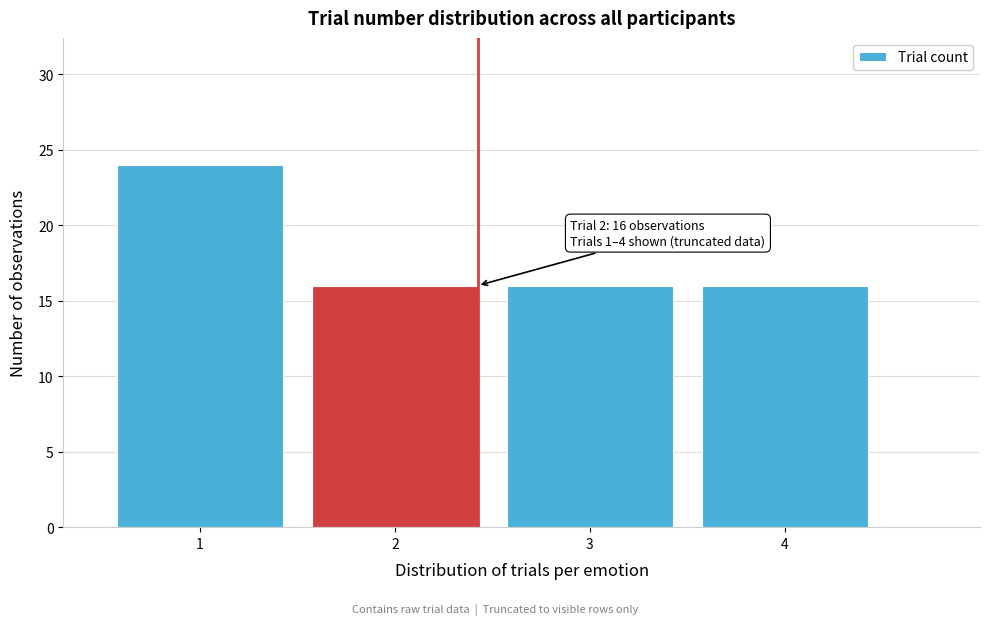

Reading right to left, list all the values displayed in this chart.

4=16	3=16	2=16	1=24